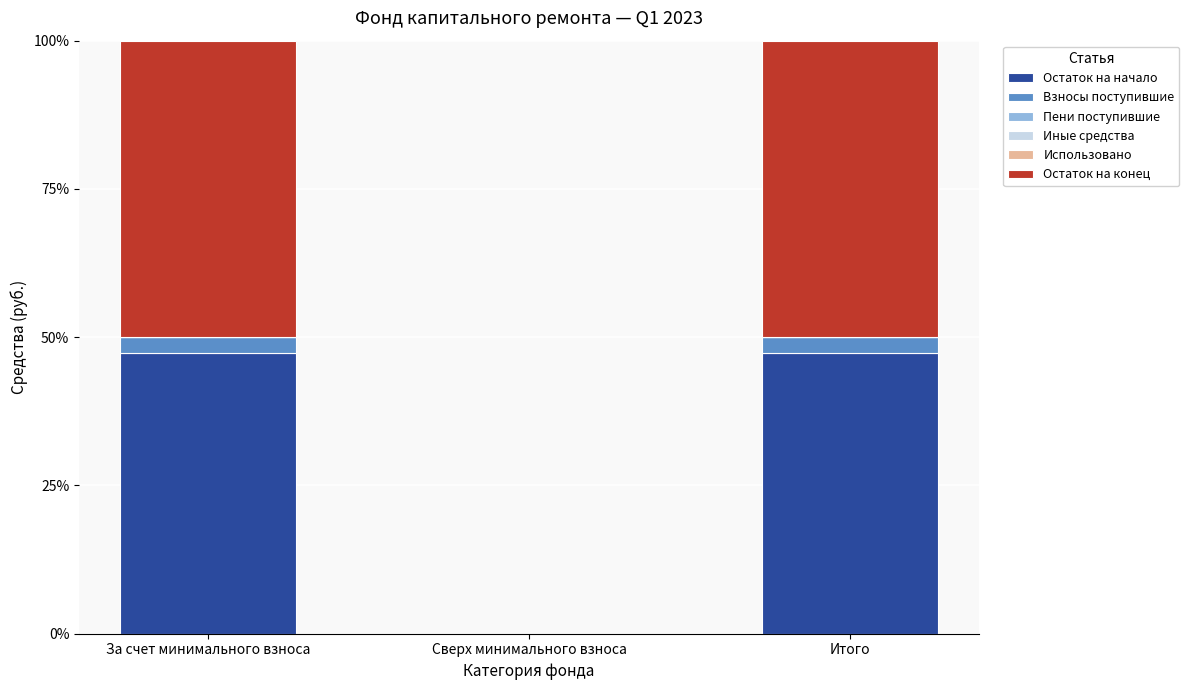

What is the highest value of the Остаток на начало series?

47.3